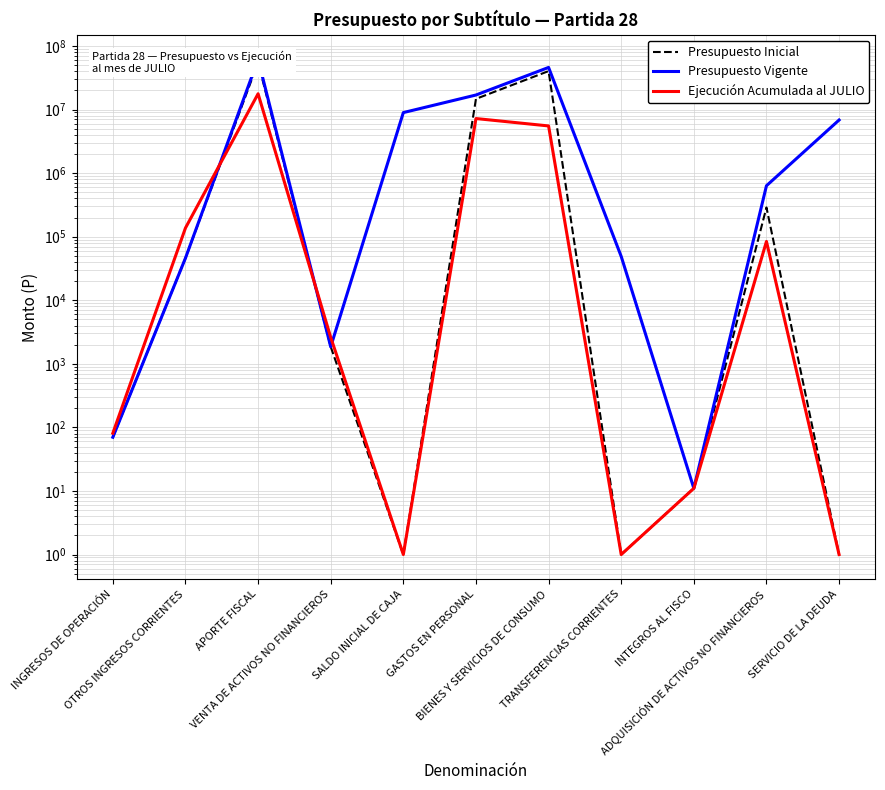

Between which two adjacent categories do Presupuesto Vigente and Ejecución Acumulada al JULIO first intersect?

OTROS INGRESOS CORRIENTES and APORTE FISCAL